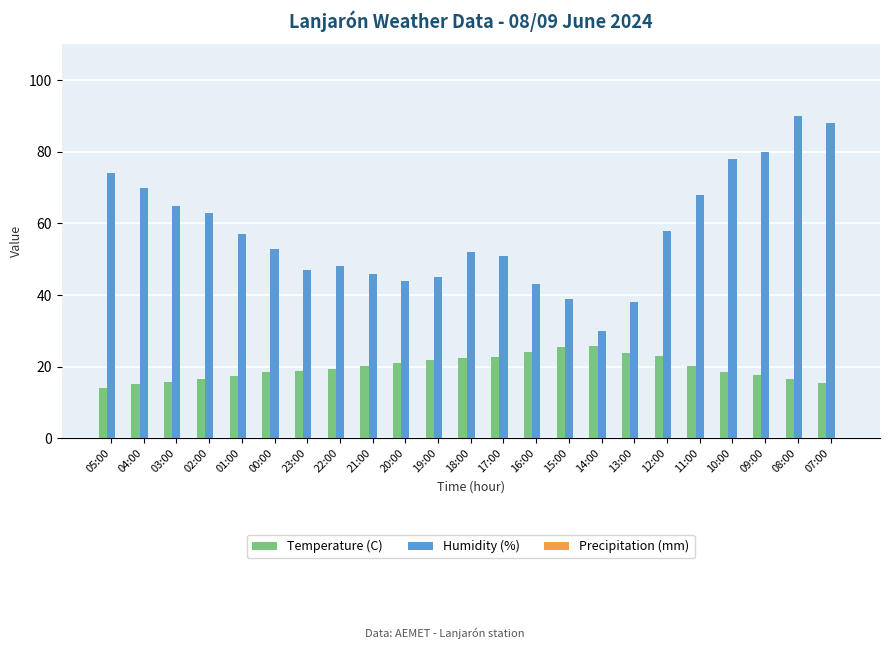

Rank the series by their maximum value, from lowest to highest.

Temperature (C), Humidity (%)